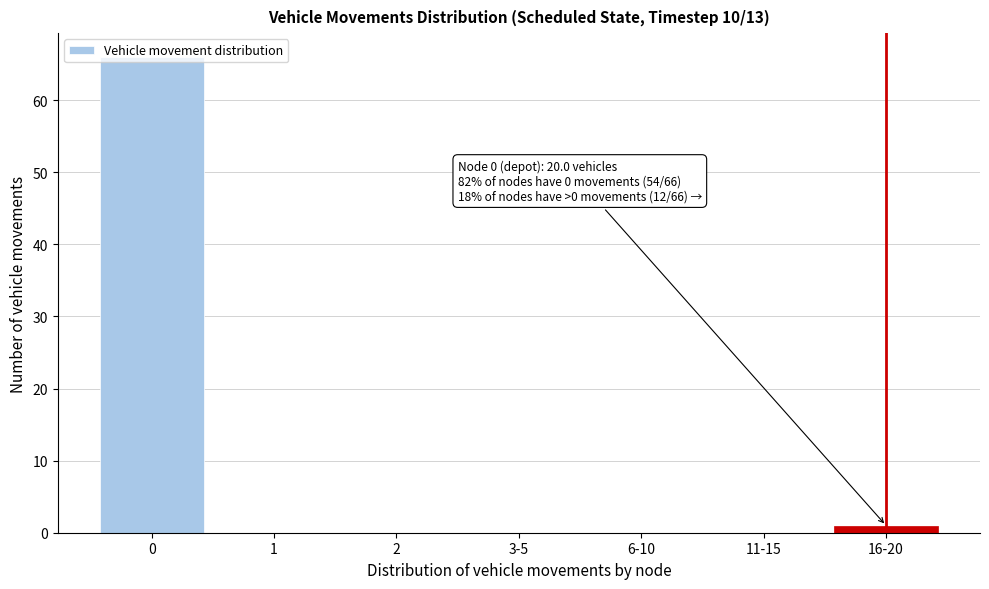

What is the greatest value displayed?

66